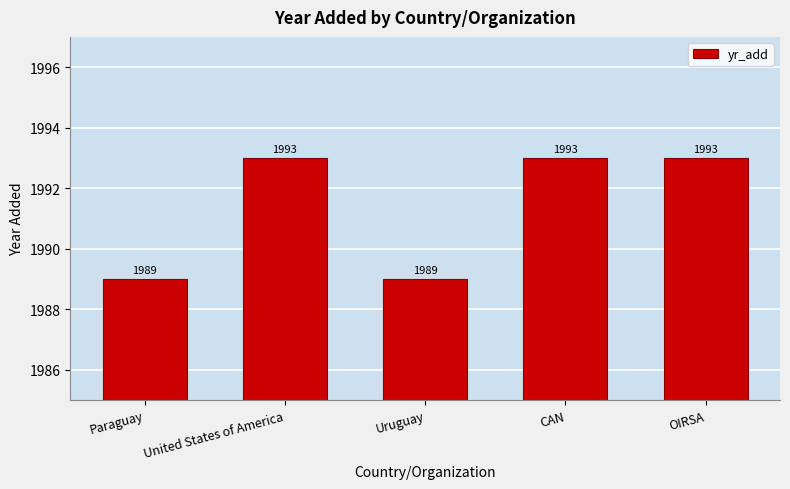

Are the bars grouped side by side (vs. stacked)?

No